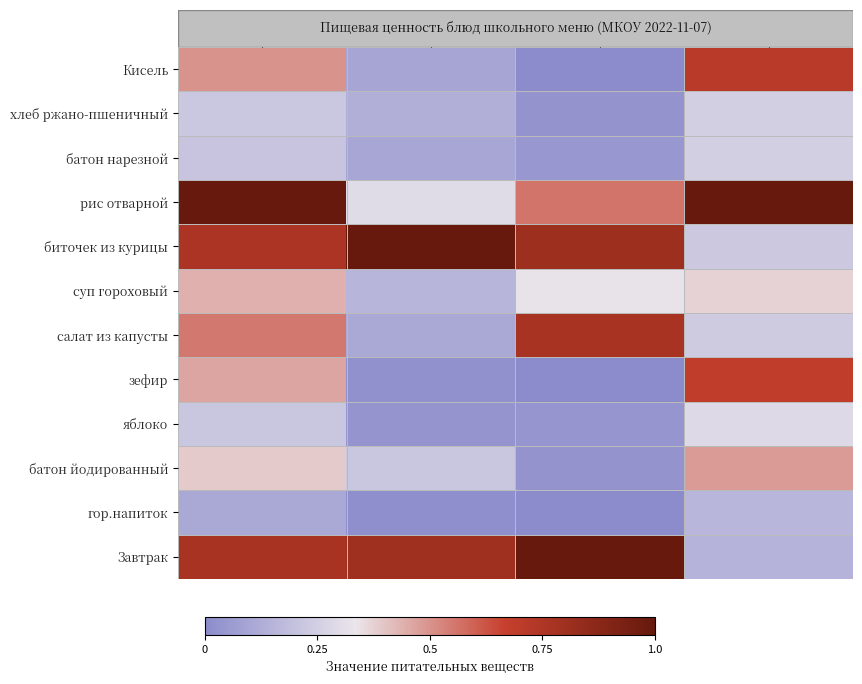

What is the difference between the highest and lowest values at Белки?

1.0